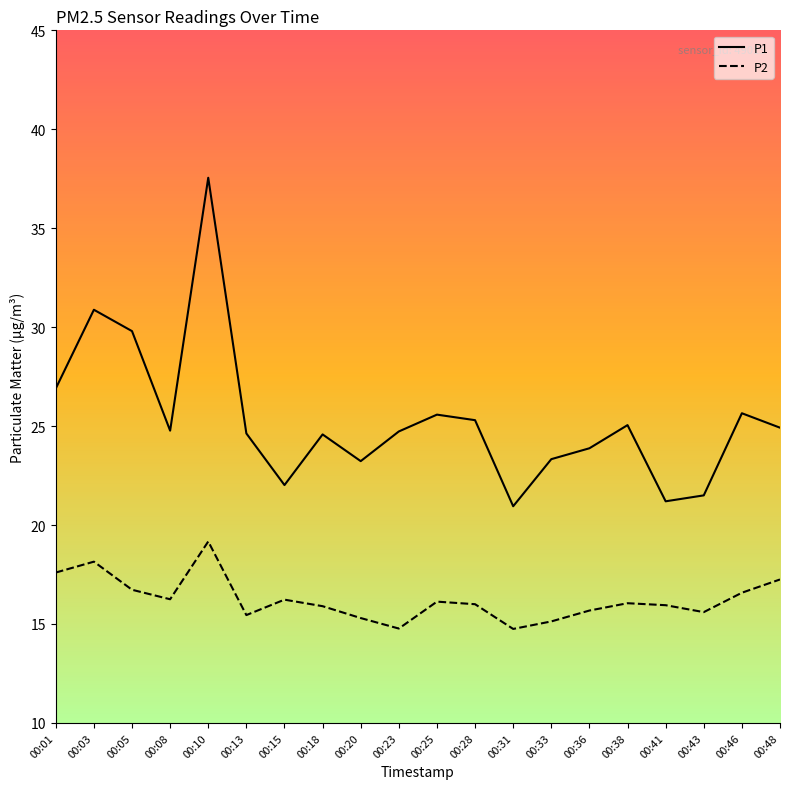

What are all the series names shown in the legend?

P1, P2